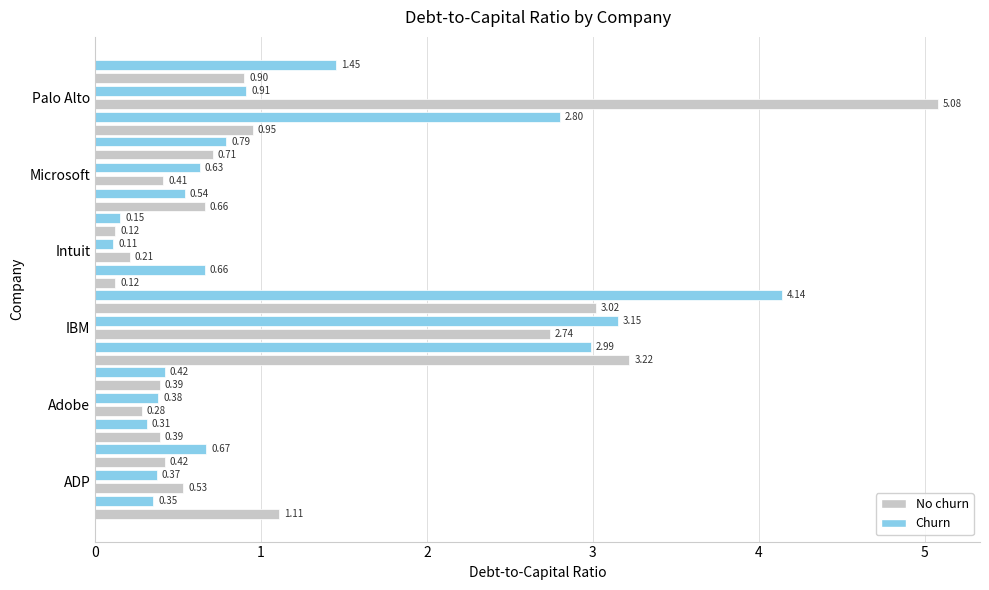

How many bars are there in total?

36